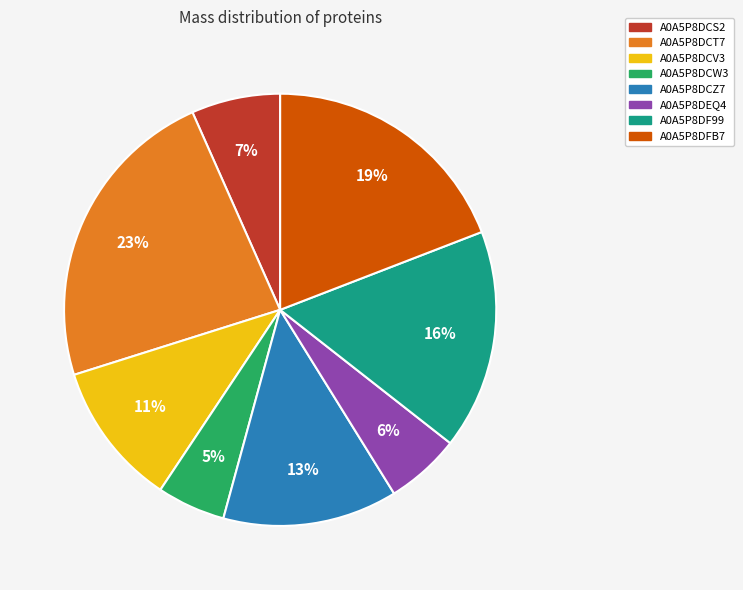

How many segments does this pie chart have?

8